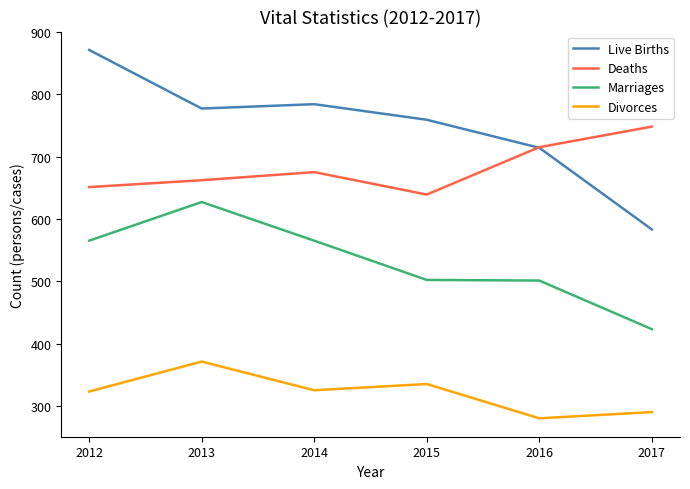

Which series has the widest spread of values?

Live Births